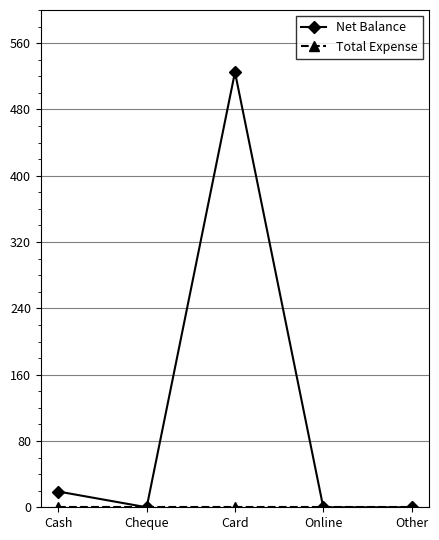

Which label corresponds to the largest value in the chart?

Card